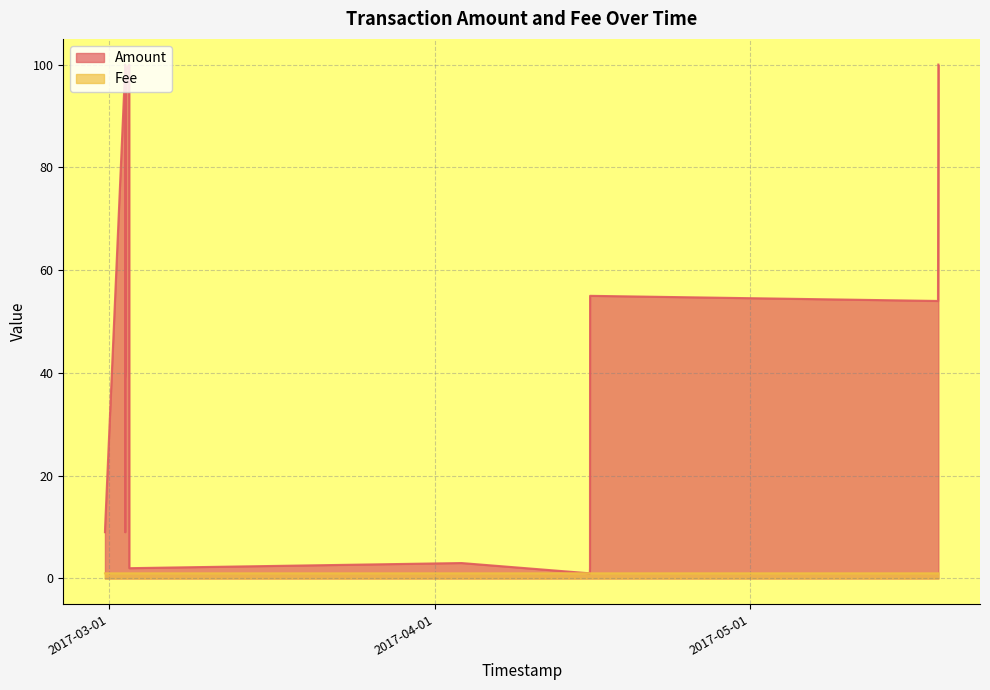

Where is Fee nearest to the value 1?

2017-02-28 13:47:04